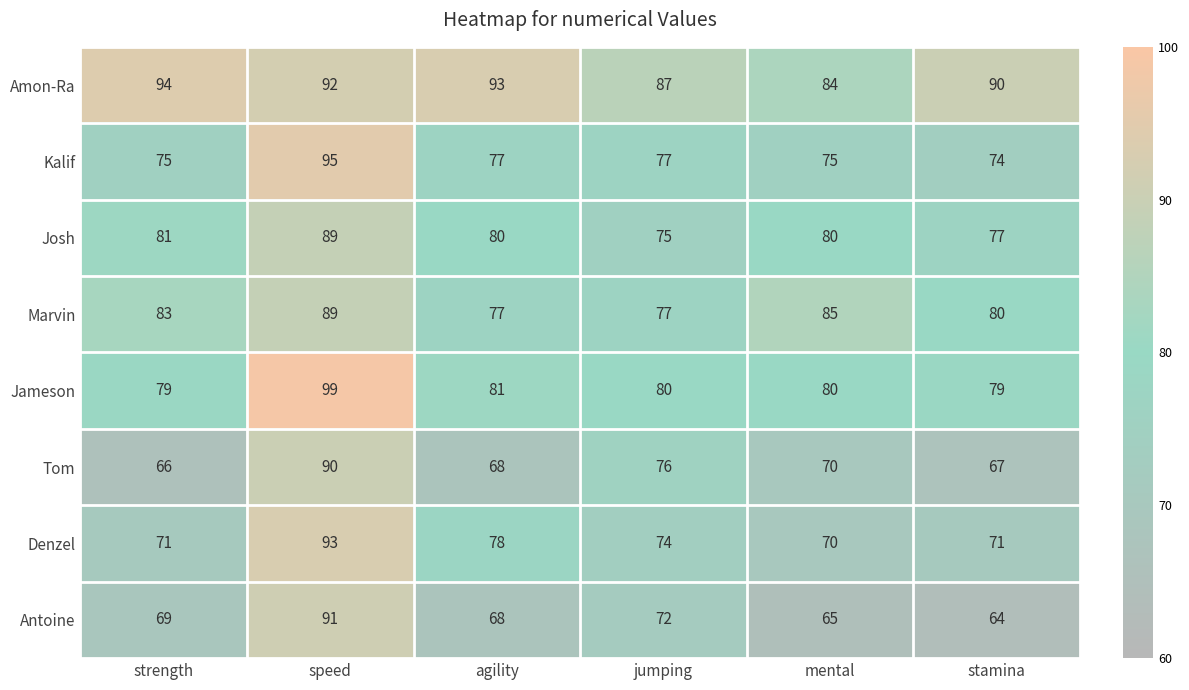

Which category has the highest value in the Antoine series?

speed